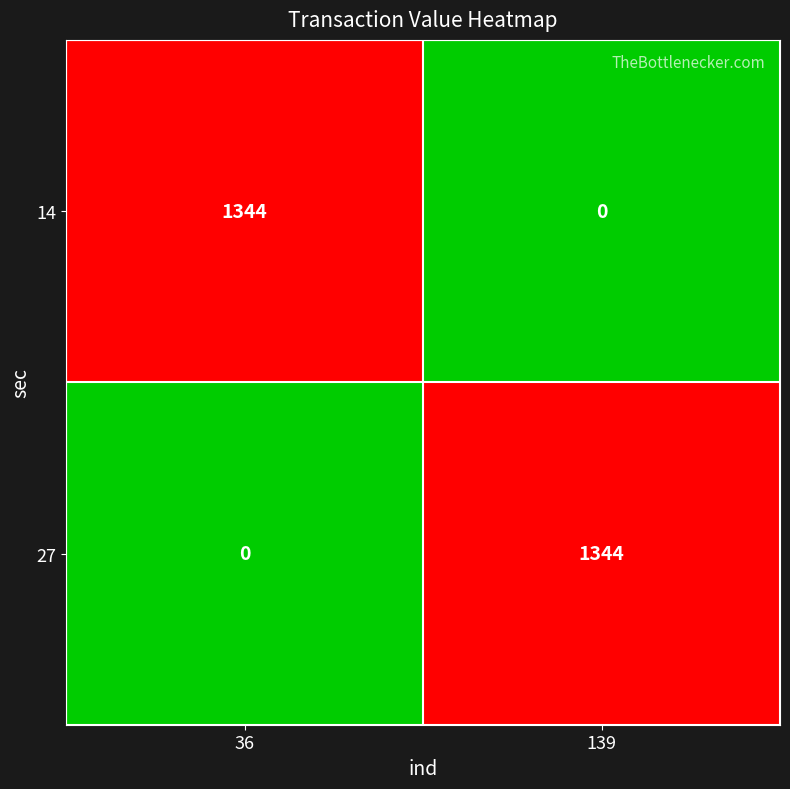

At 36, list the series in order from largest to smallest.

14, 27